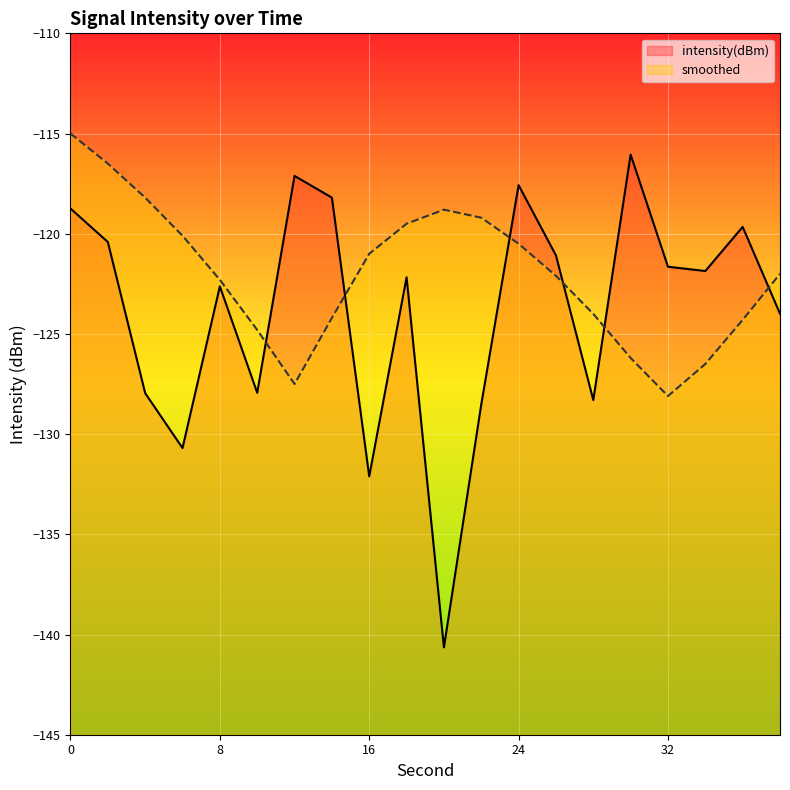

Where is the first local maximum for smoothed?

20